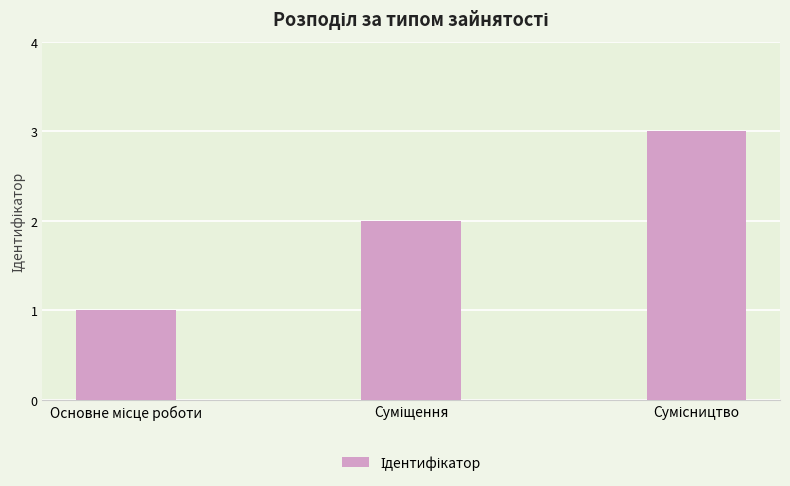

What is the sum of all values?

6